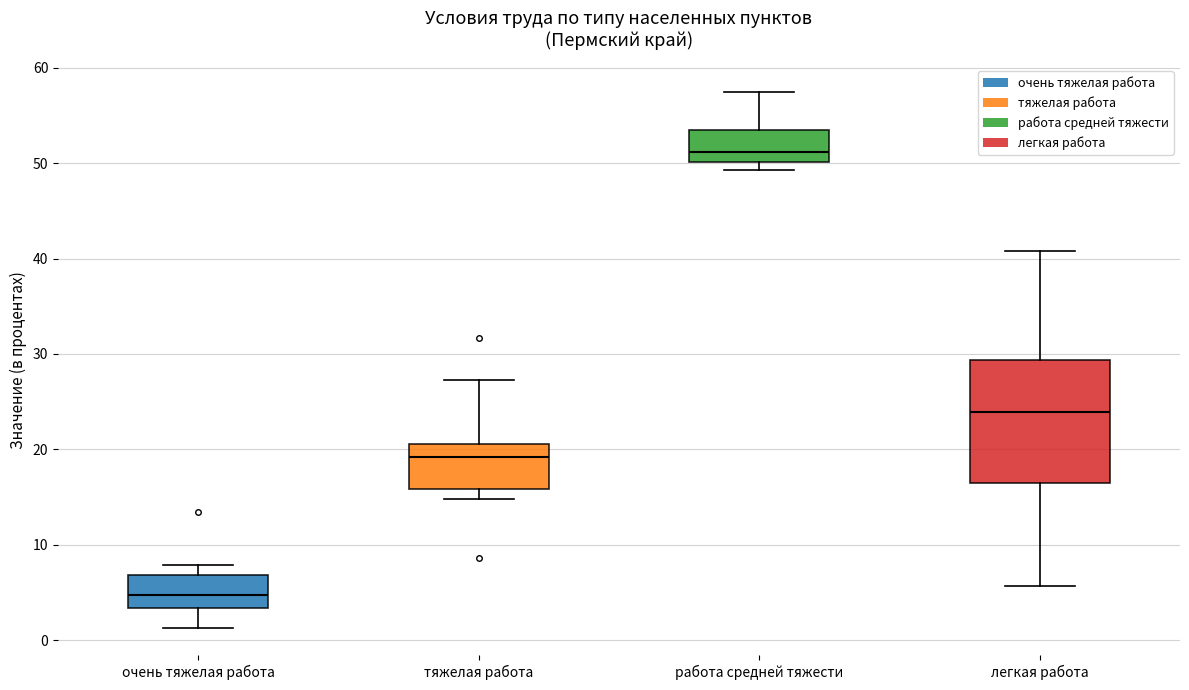

Which box's median line is the highest?

работа средней тяжести